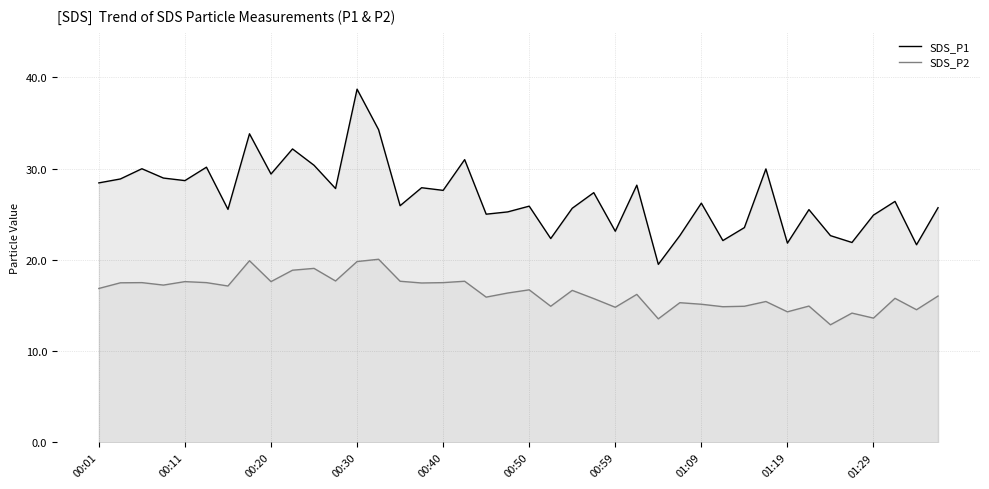

Where does the SDS_P2 series first go above 16?

00:01